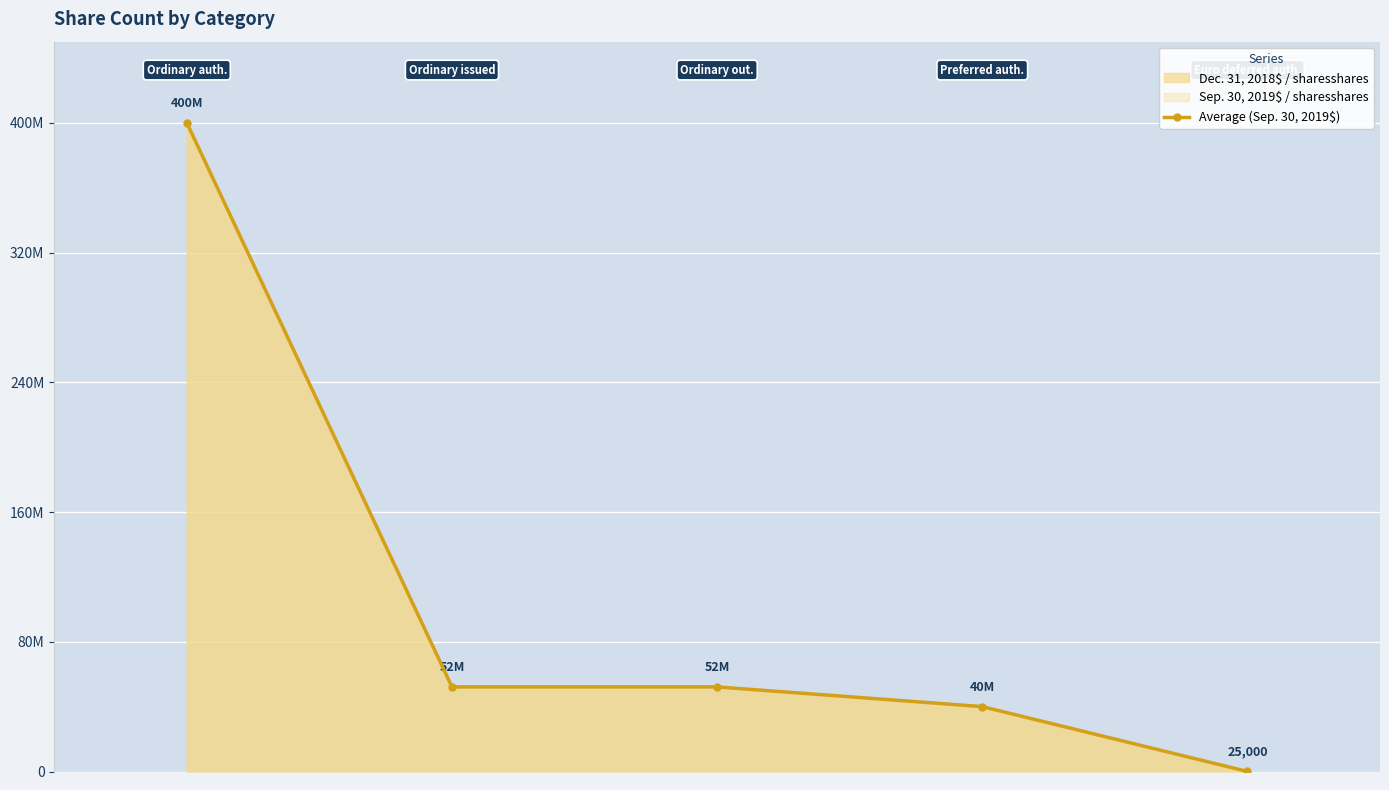

Reading right to left, extract all data points from this chart.

25000	40000000	52163353	52163353	400000000